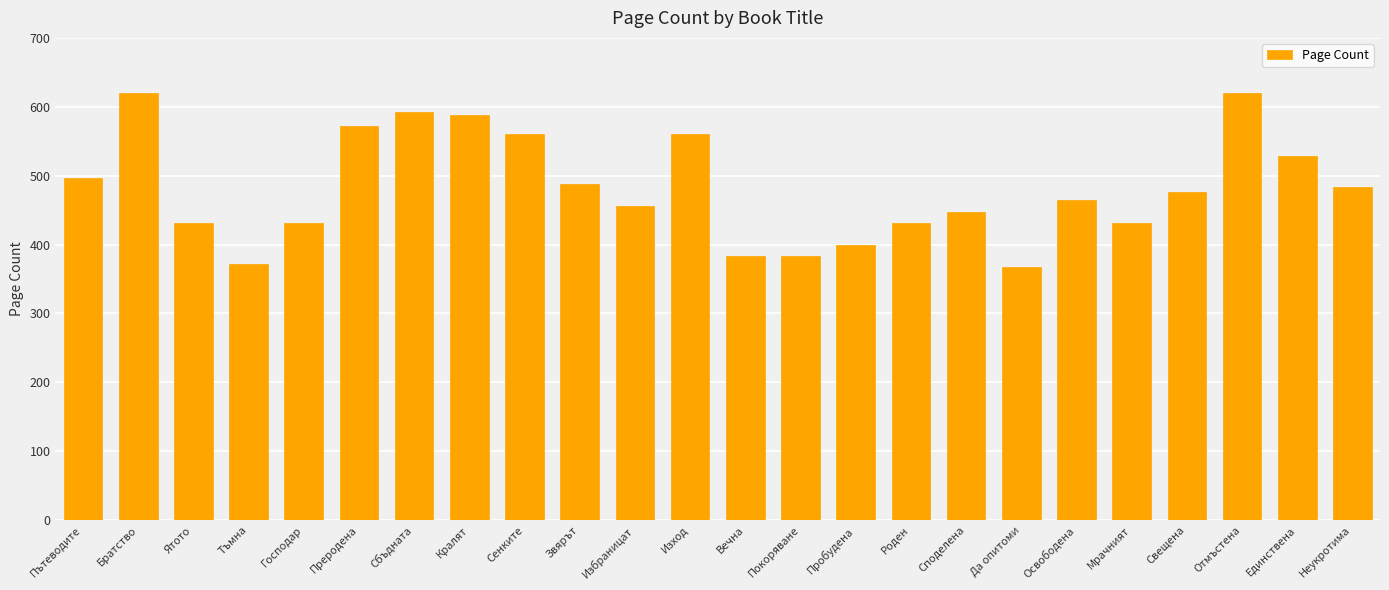

What is the change in value from Избраницат to Отмъстена?

+164